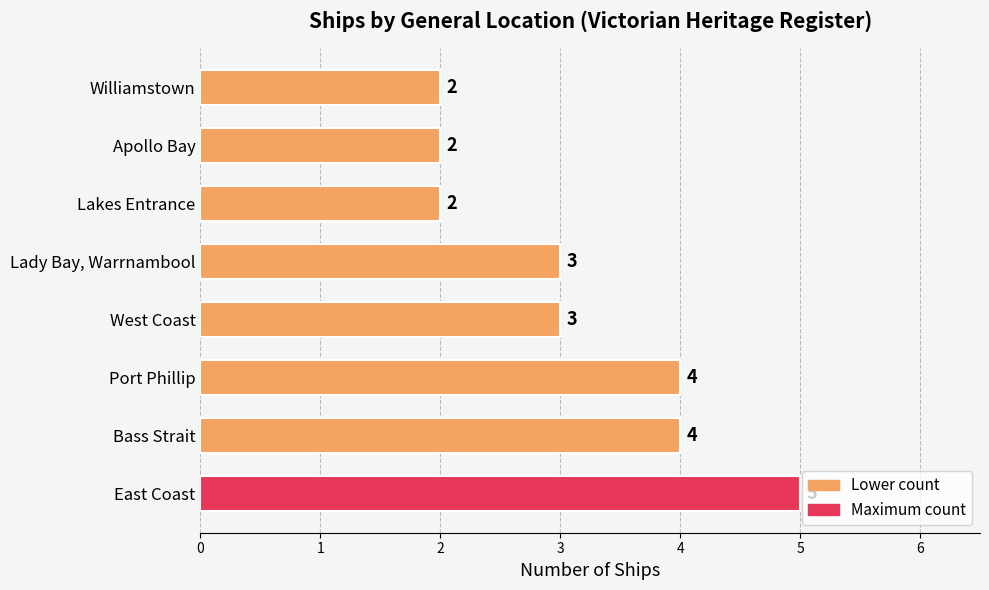

What is the minimum value shown in the chart?

2